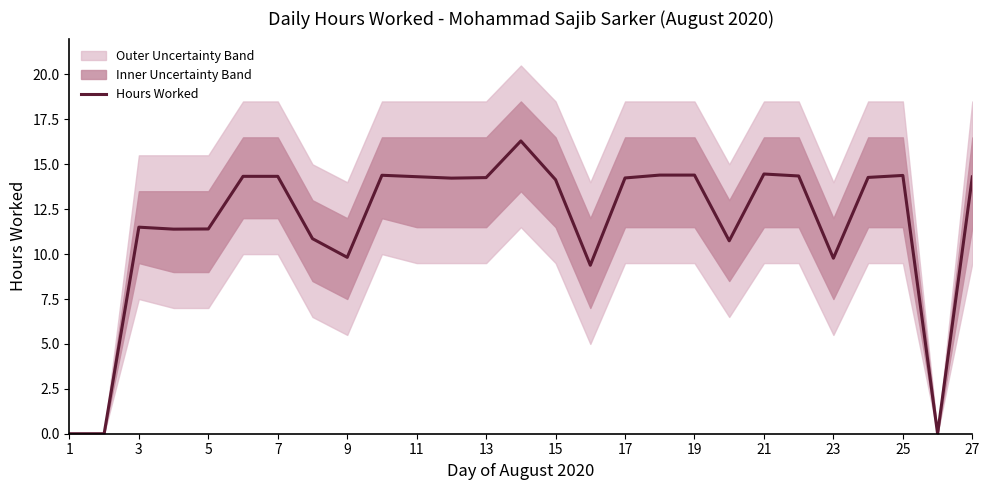

Does the chart display data point markers on the line(s)?

No